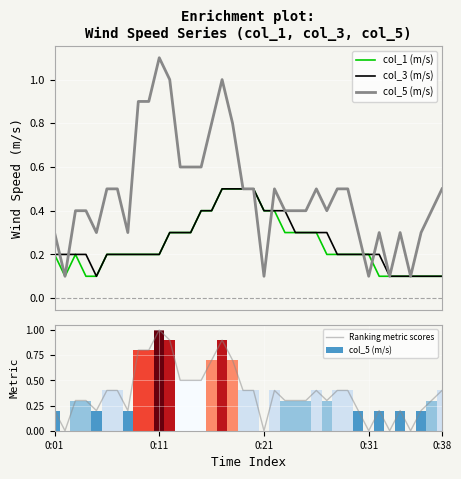

Which series has the largest range (max minus min)?

col_5 (m/s)